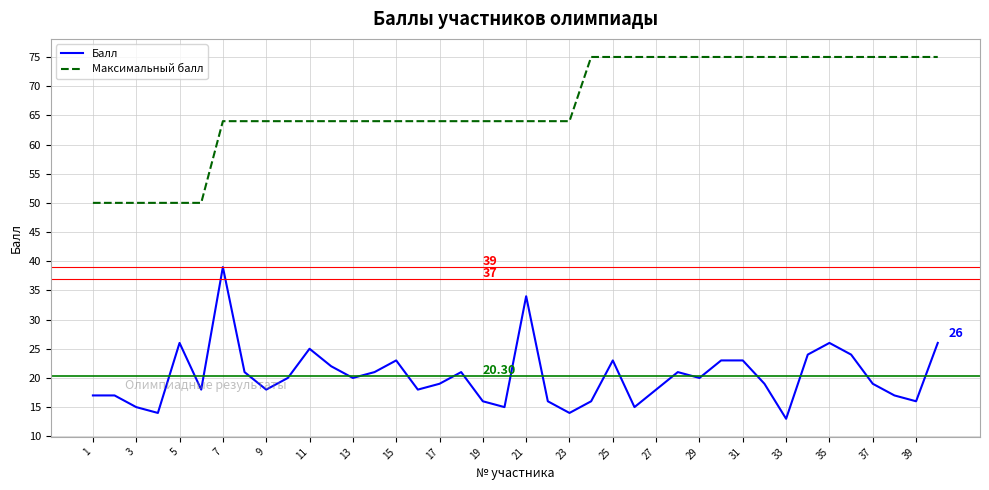

True or false: Максимальный балл and Балл cross at least once.

False